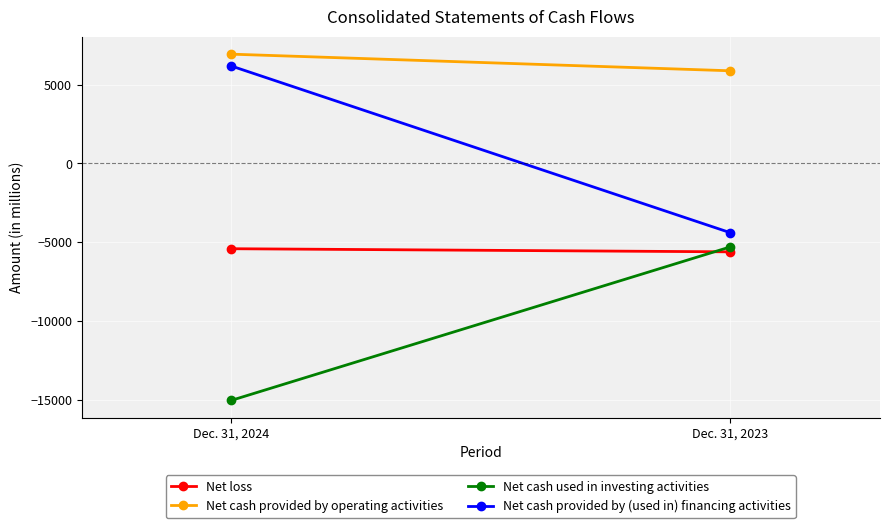

Which series changed the most between Dec. 31, 2024 and Dec. 31, 2023?

Net cash provided by (used in) financing activities